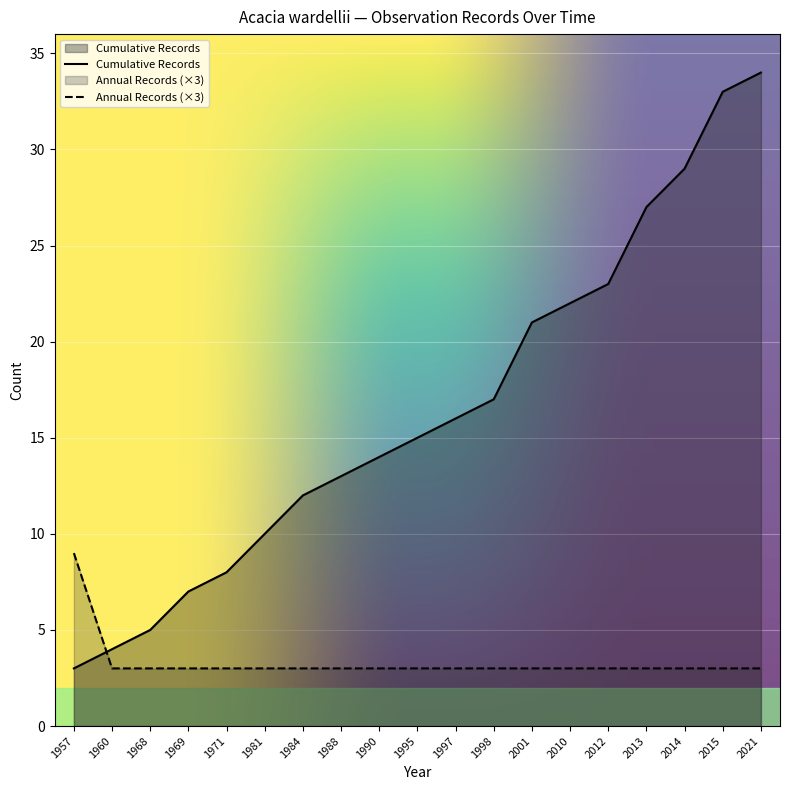

The chart shows a value of 3 at 2013. True or false?

True